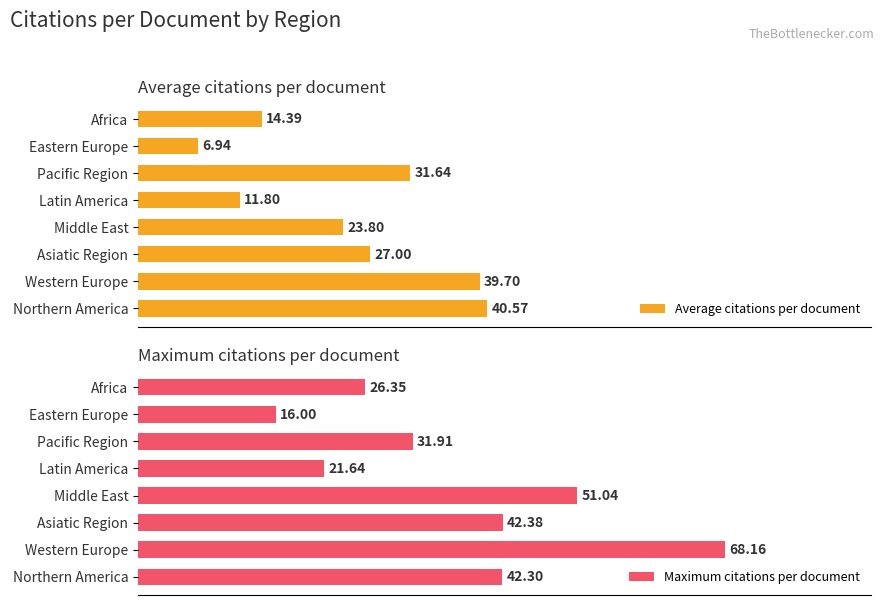

At which label is Maximum citations per document closest to 42?

Northern America